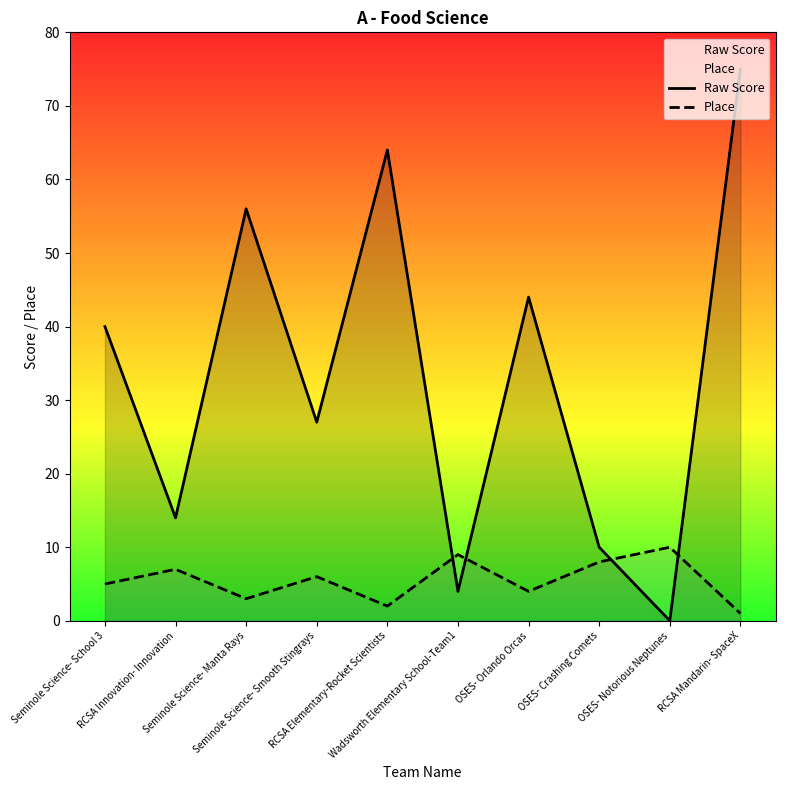

What is the spread (max minus min) of values at RCSA Mandarin- SpaceX?

74